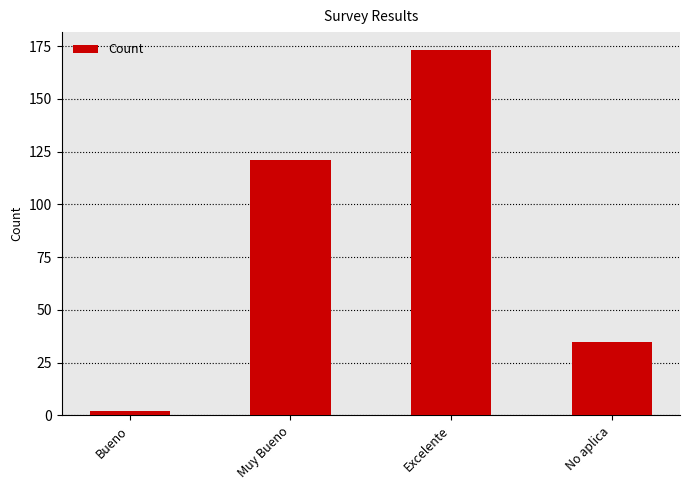

Between Bueno and Muy Bueno, which is larger?

Muy Bueno